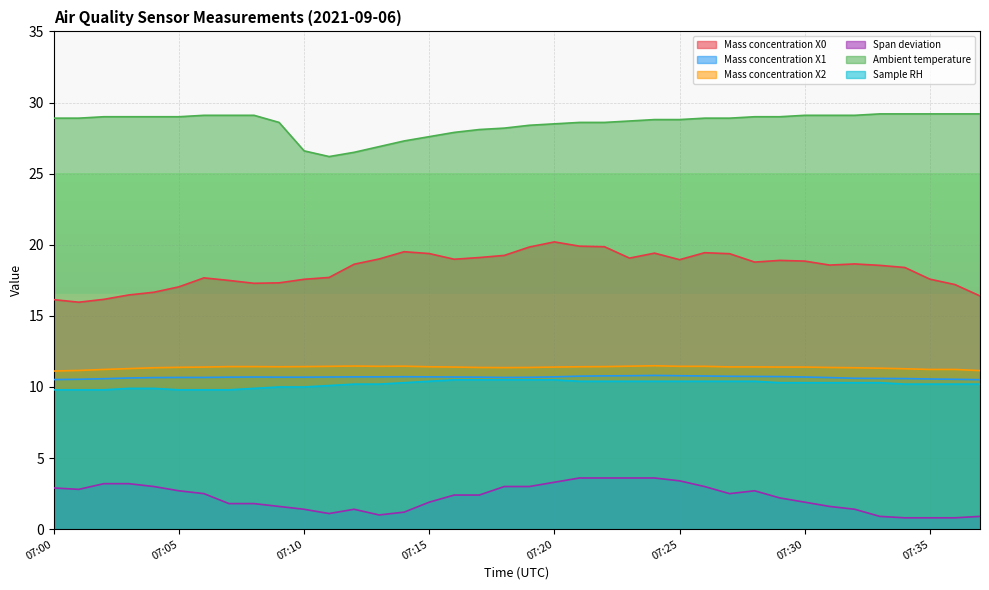

What is the difference between the maximum and minimum values in the Mass concentration X2 series?

0.4